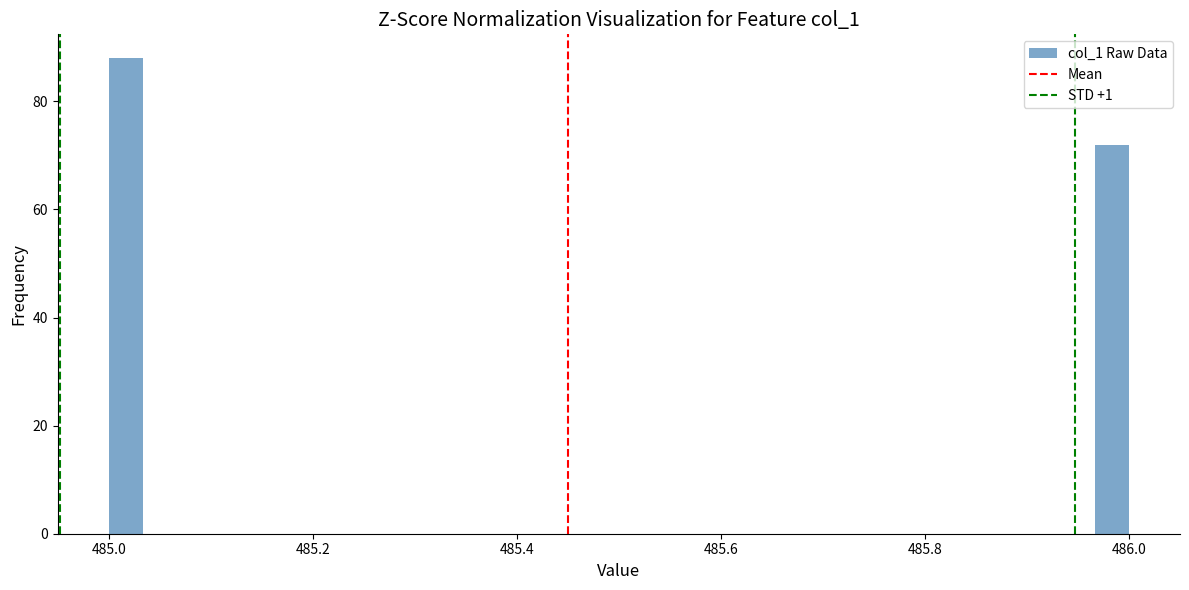

Around what value on the x-axis is the tallest bar? Give the approximate position of its centre, as read against the axis.

485.02